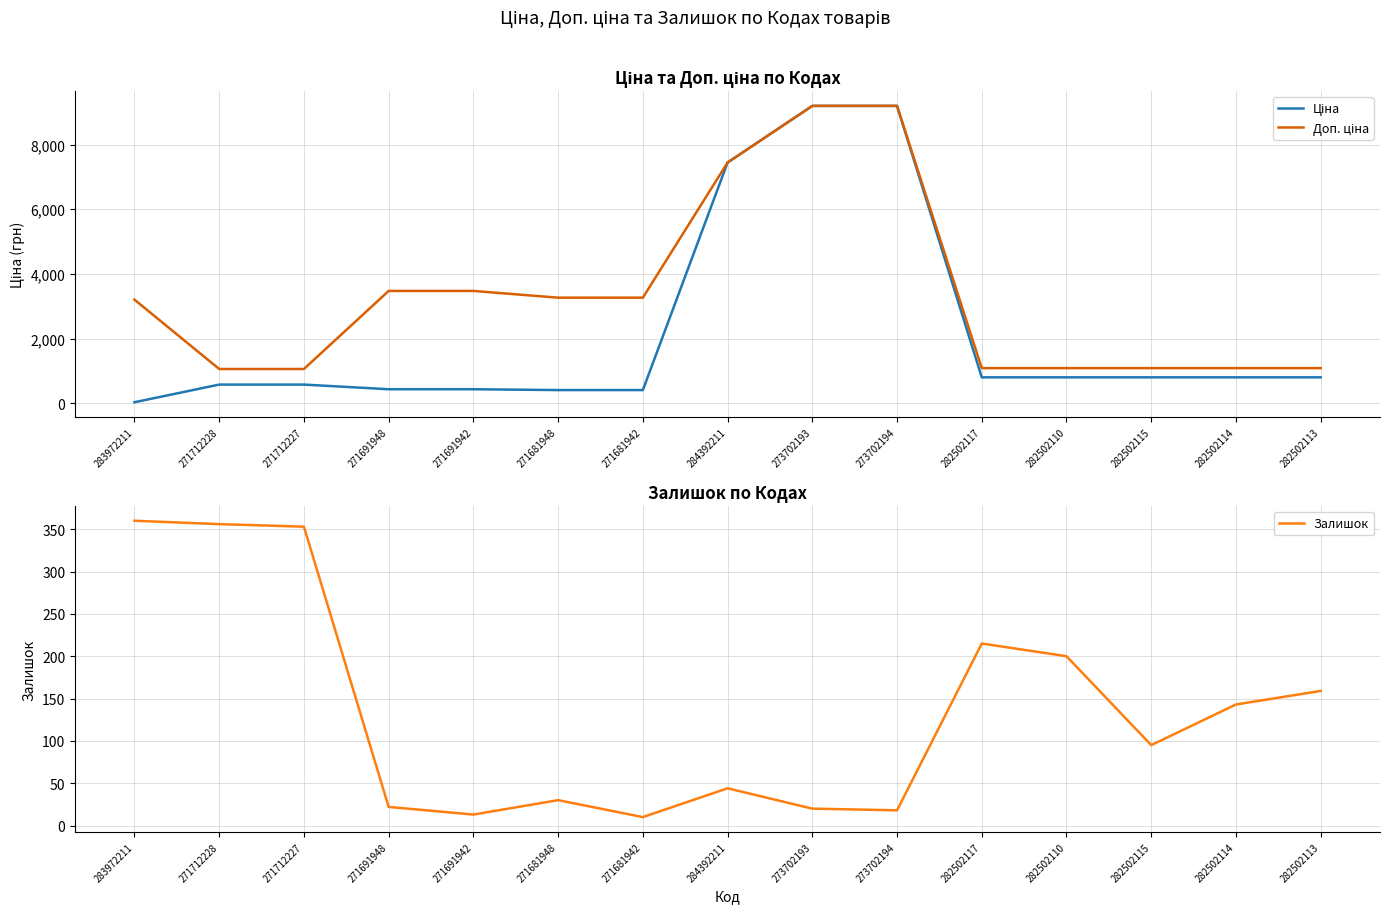

What are all the series names shown in the legend?

Ціна, Доп. ціна, Залишок